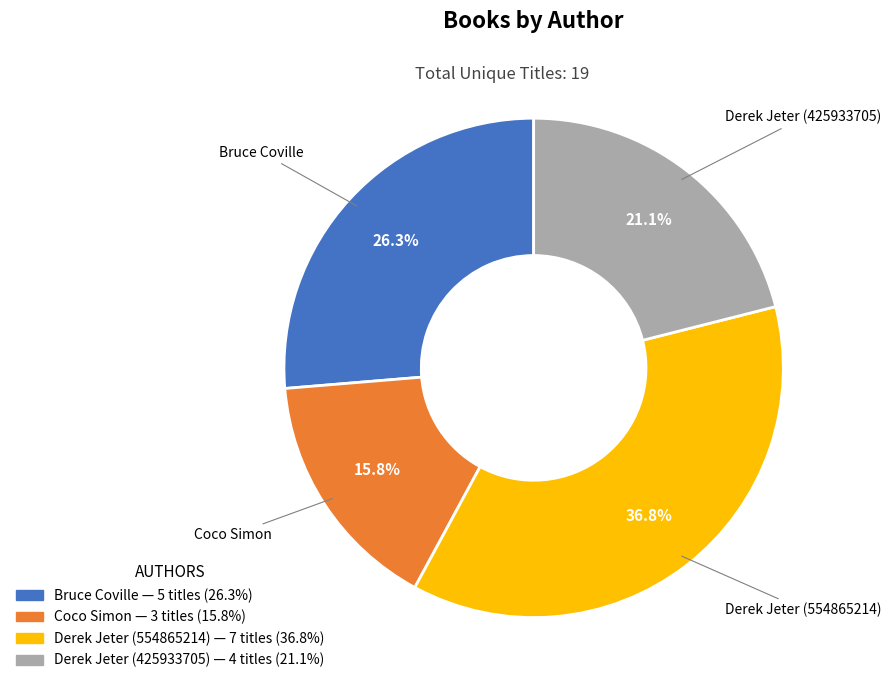

What percentage is NOT represented by Derek Jeter (425933705)?

78.9%